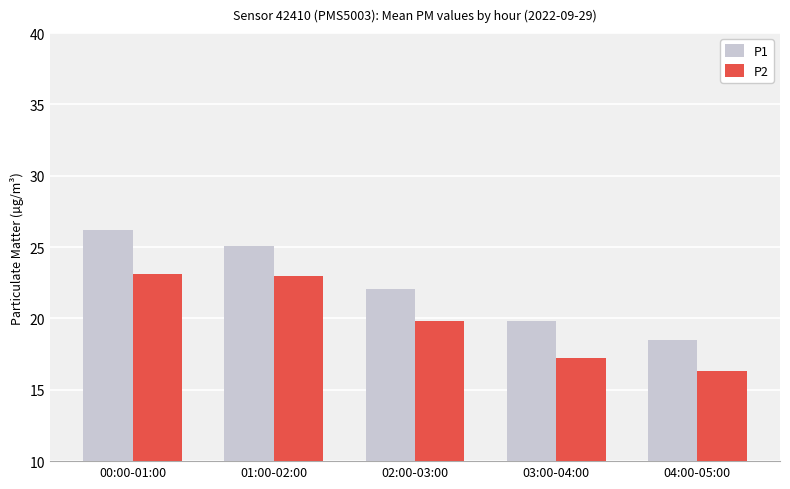

What is the difference between the P1 values at 04:00-05:00 and 03:00-04:00?

1.3